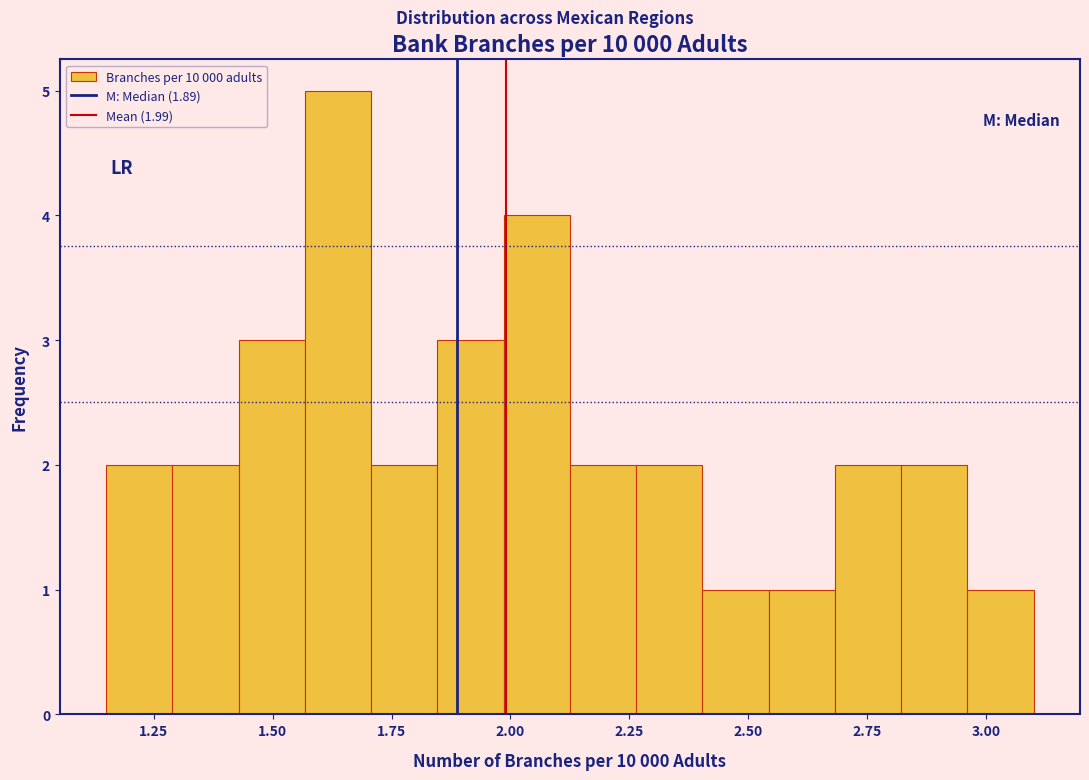

Around what value on the x-axis is the tallest bar? Give the approximate position of its centre, as read against the axis.

1.65